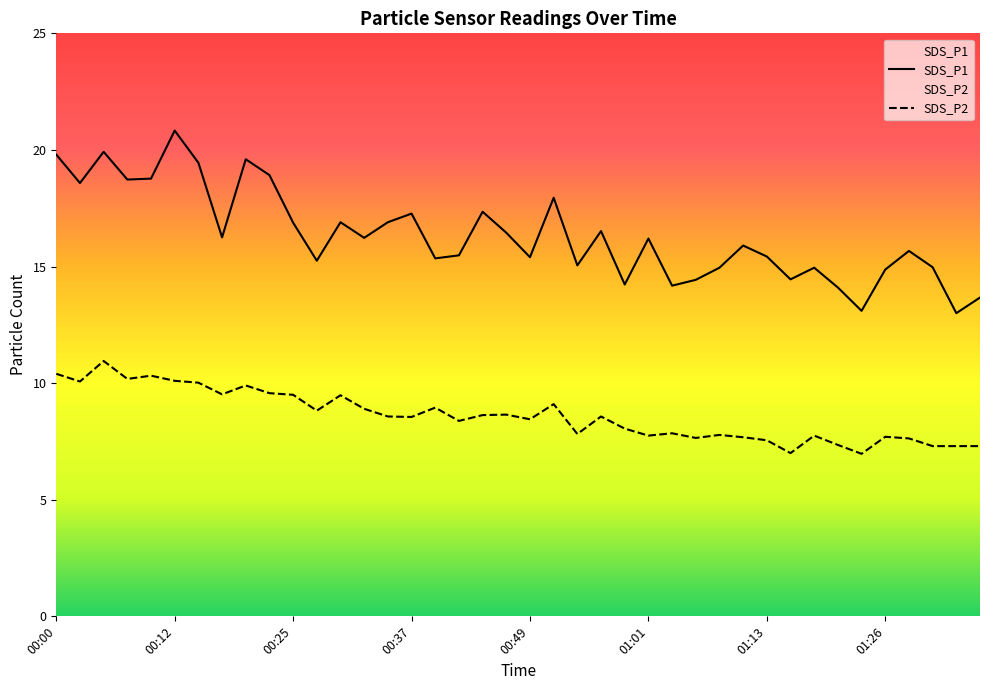

True or false: SDS_P1 has a value of 27.2 at 00:10.

False